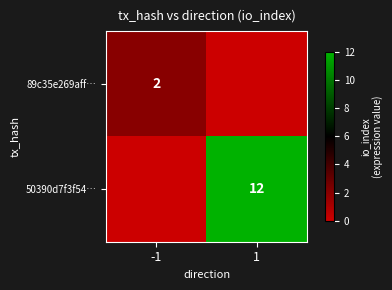

Is it true that 50390d7f3f54… equals -8 at -1?

False